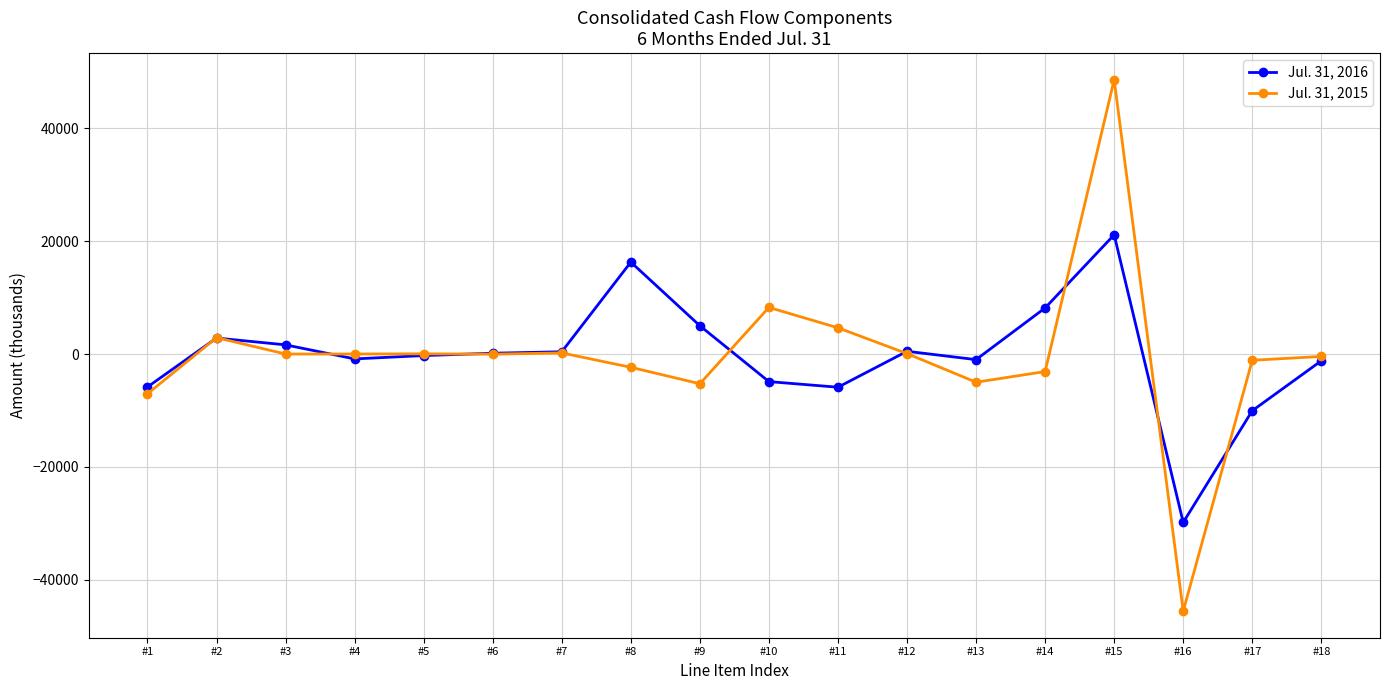

How many data points in Jul. 31, 2015 are less than 0?

9